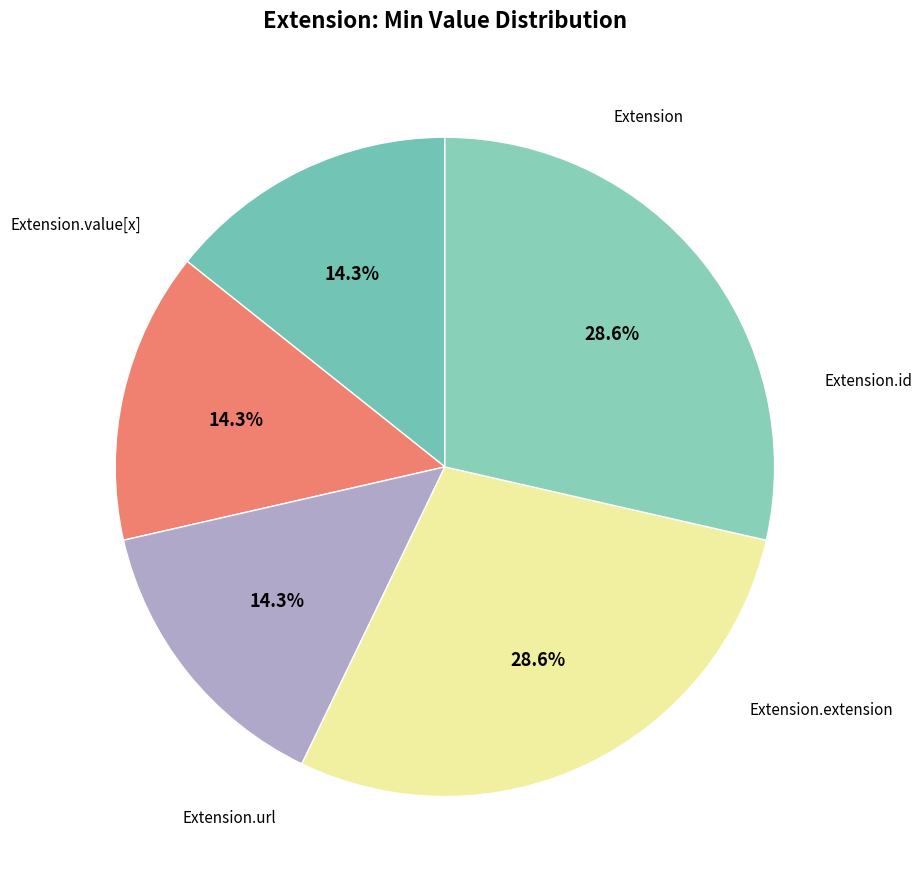

What is the change in value from Extension.extension to Extension.url?

+1